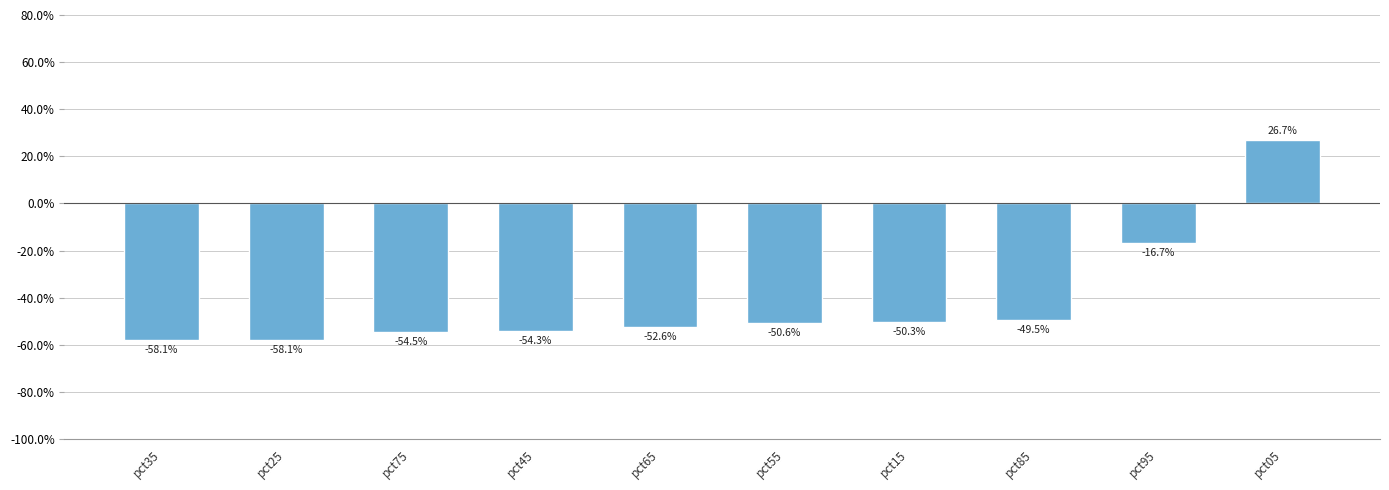

Where is the data nearest to the value 0?

pct95